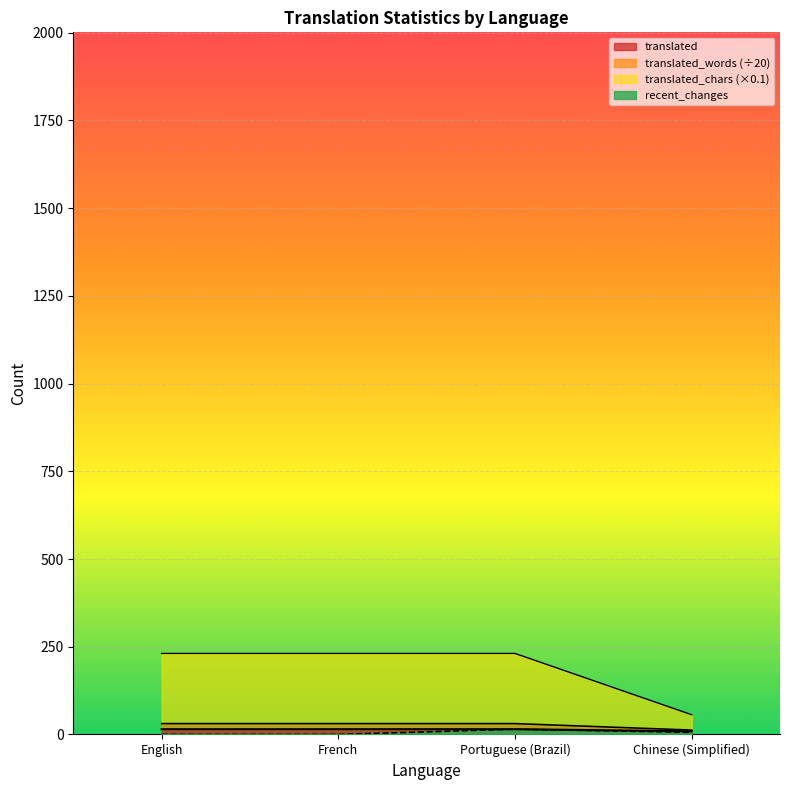

At which category is the sum across all series the highest?

Portuguese (Brazil)